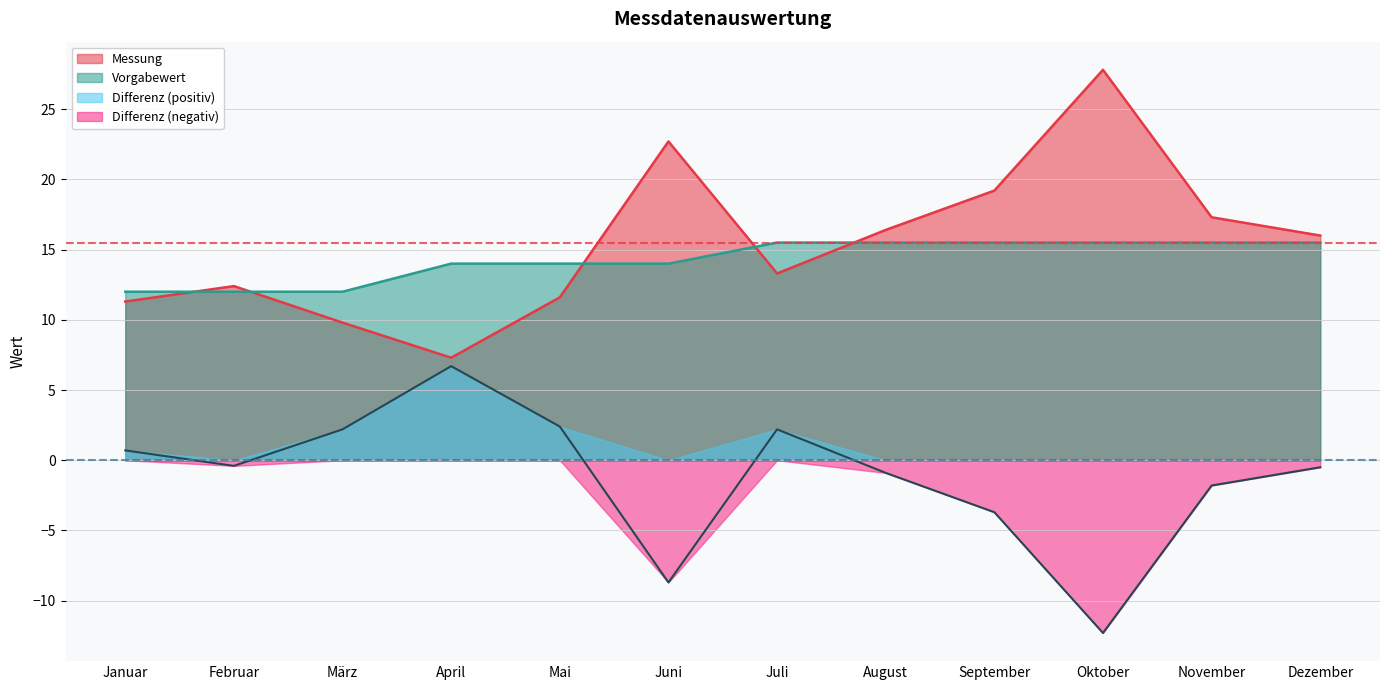

True or false: Vorgabewert and Differenz intersect in this chart.

False